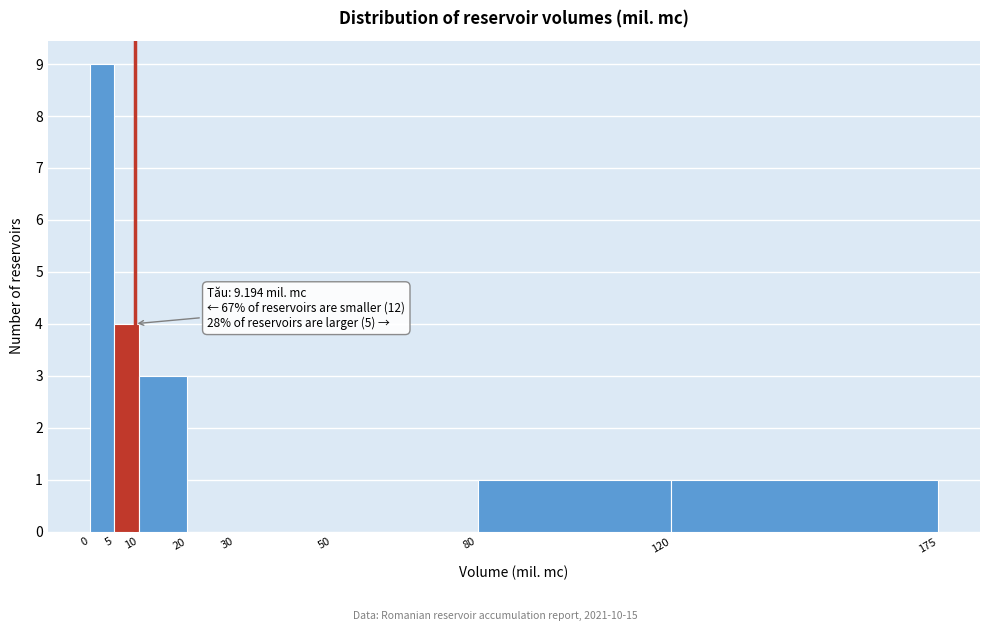

Over which range of the x-axis is the bar tallest?

0 to 5